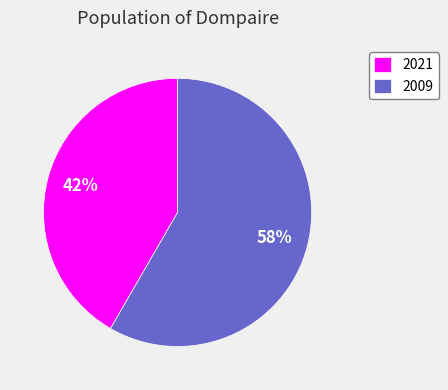

How many slices are in this pie chart?

2